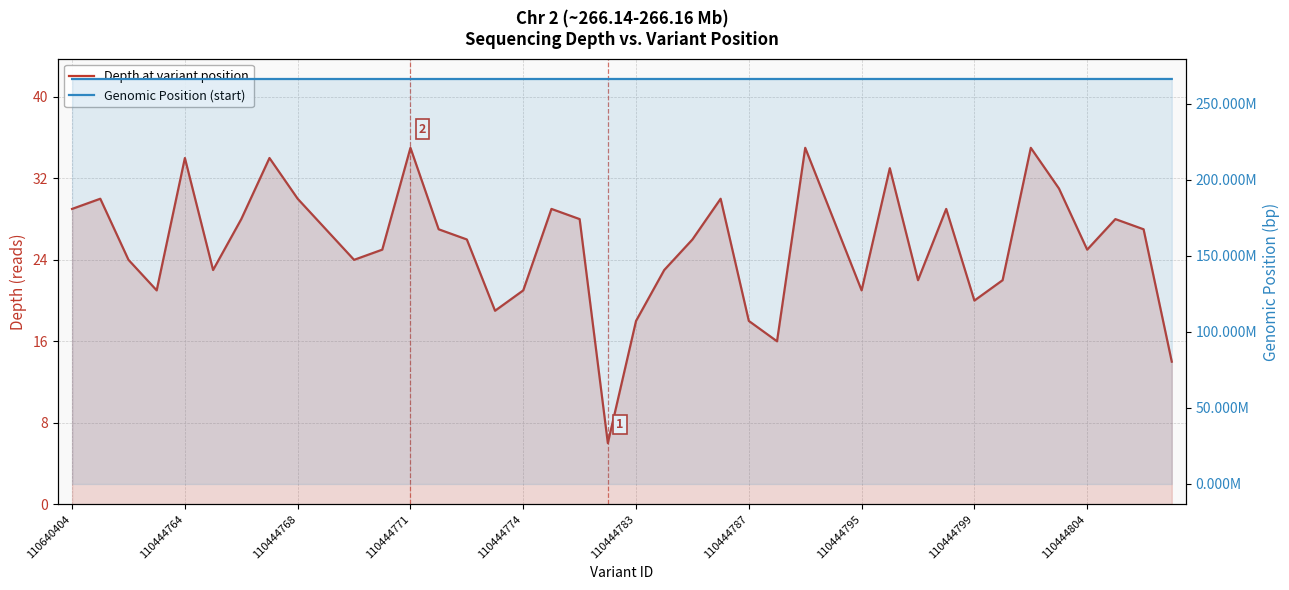

List the series in order of their peak value, lowest first.

Depth at variant position, Genomic Position (start)